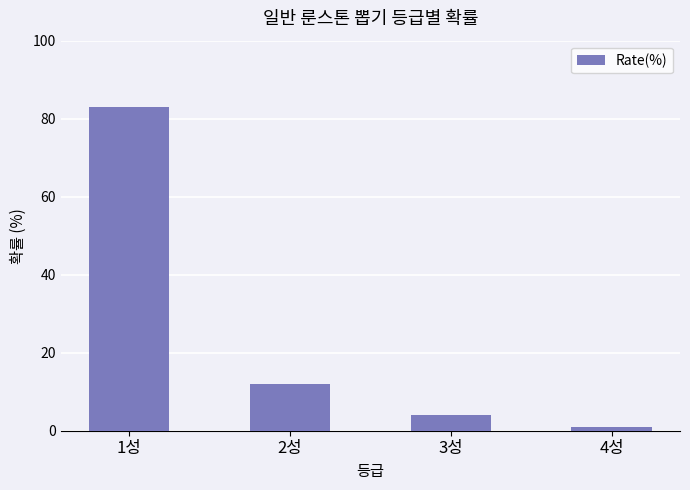

What is the difference between the maximum and minimum values?

82